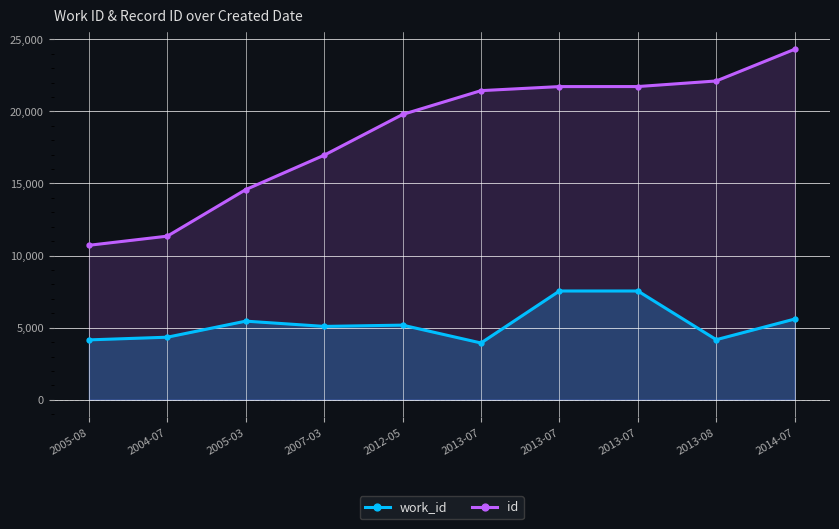

What is the average value of the id series?

18467